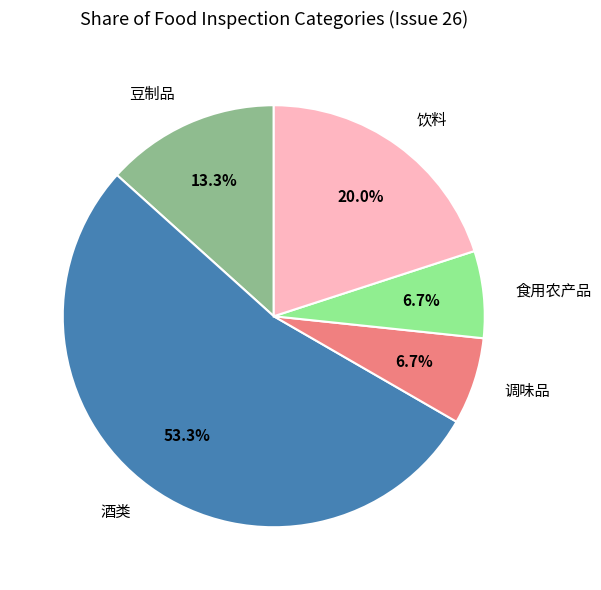

Which slice represents more than half of the pie?

酒类